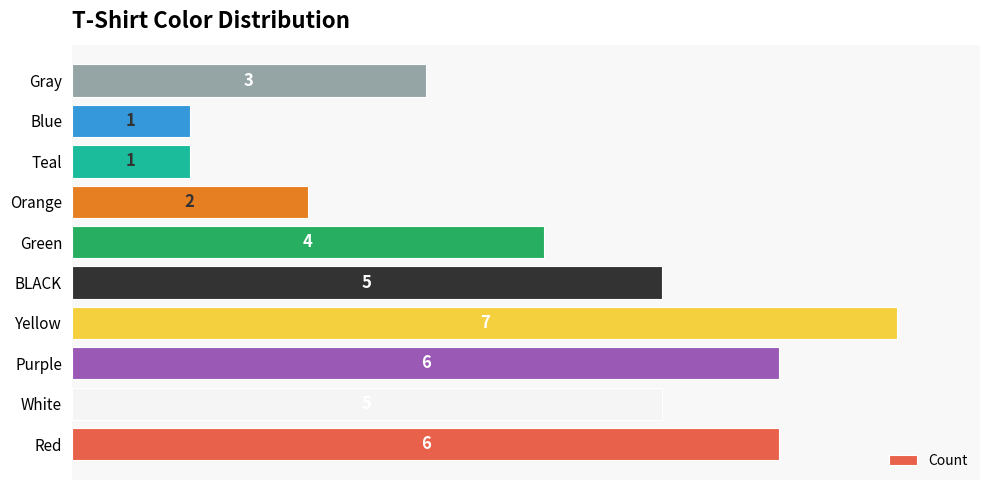

Approximately how many times larger is the value at Gray compared to White?

0.6